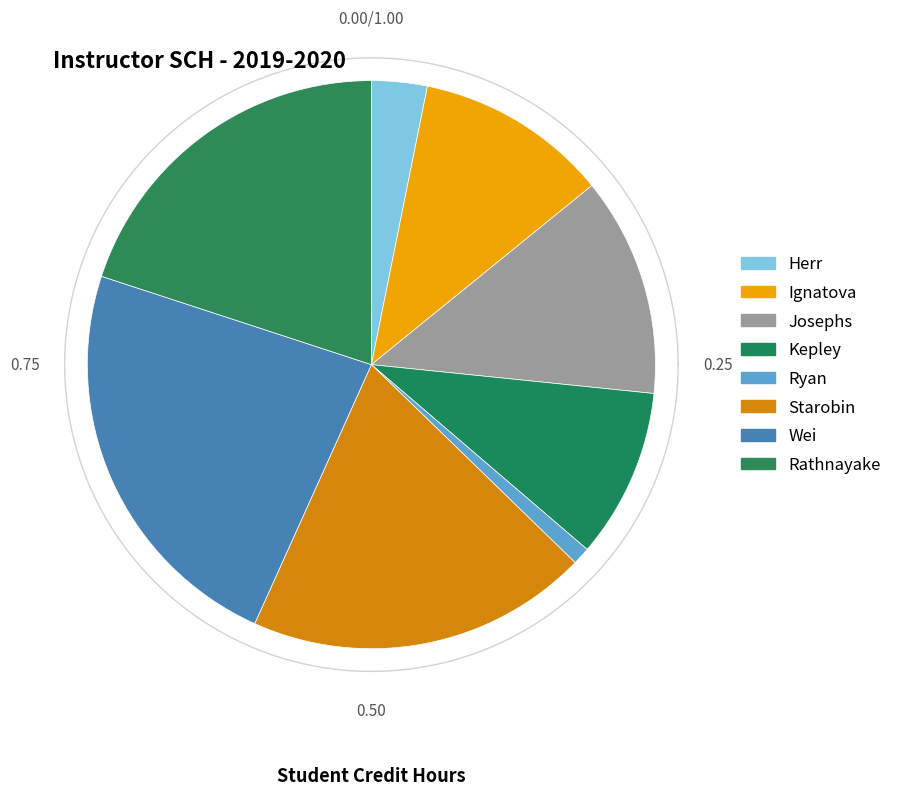

Count the number of slices in the pie.

8